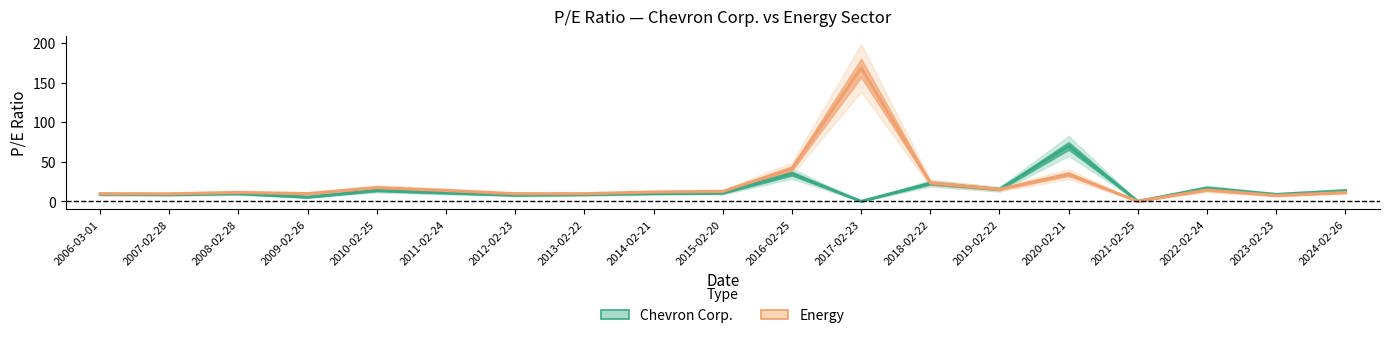

Is it true that Energy equals 9.5 at 2007-02-28?

True